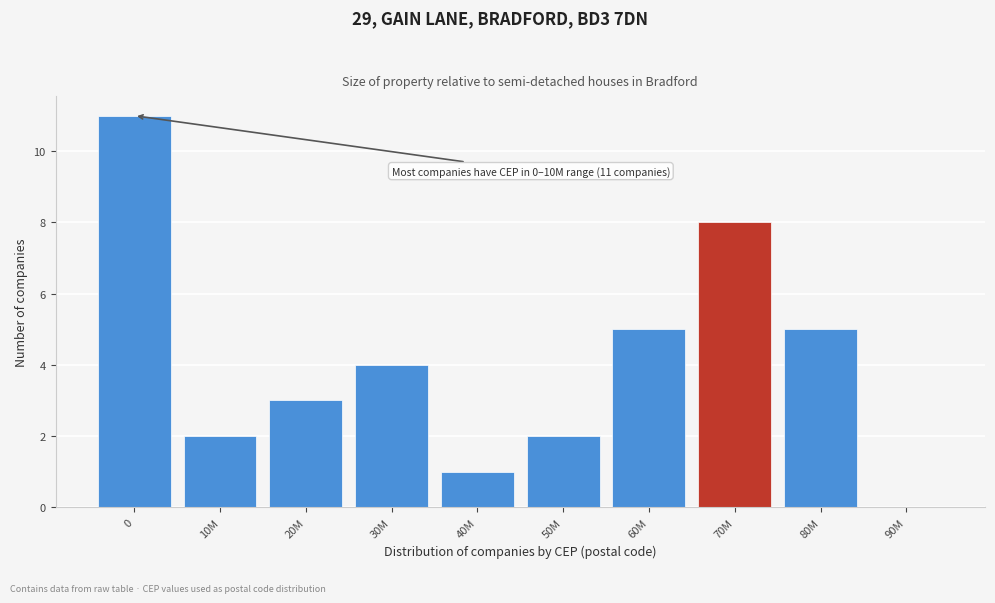

Reading right to left, transcribe all the data shown in this chart.

90M=0	80M=5	70M=8	60M=5	50M=2	40M=1	30M=4	20M=3	10M=2	0=11